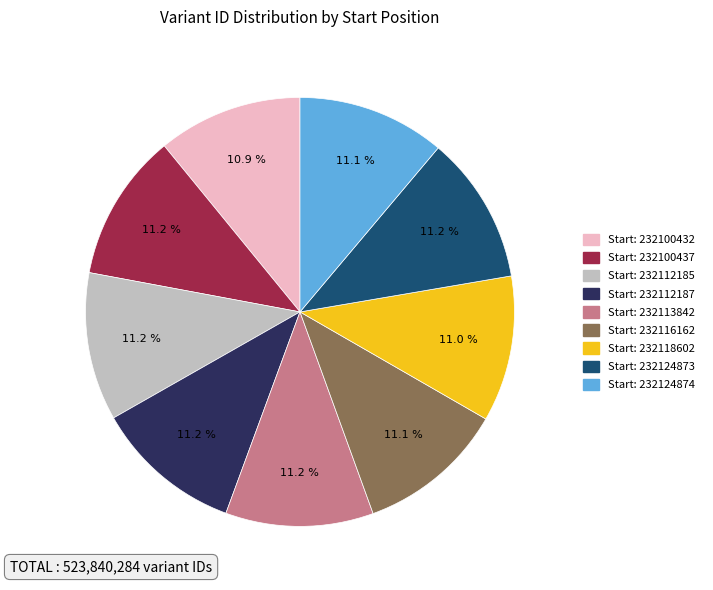

Is there any slice that represents more than half of the pie?

No